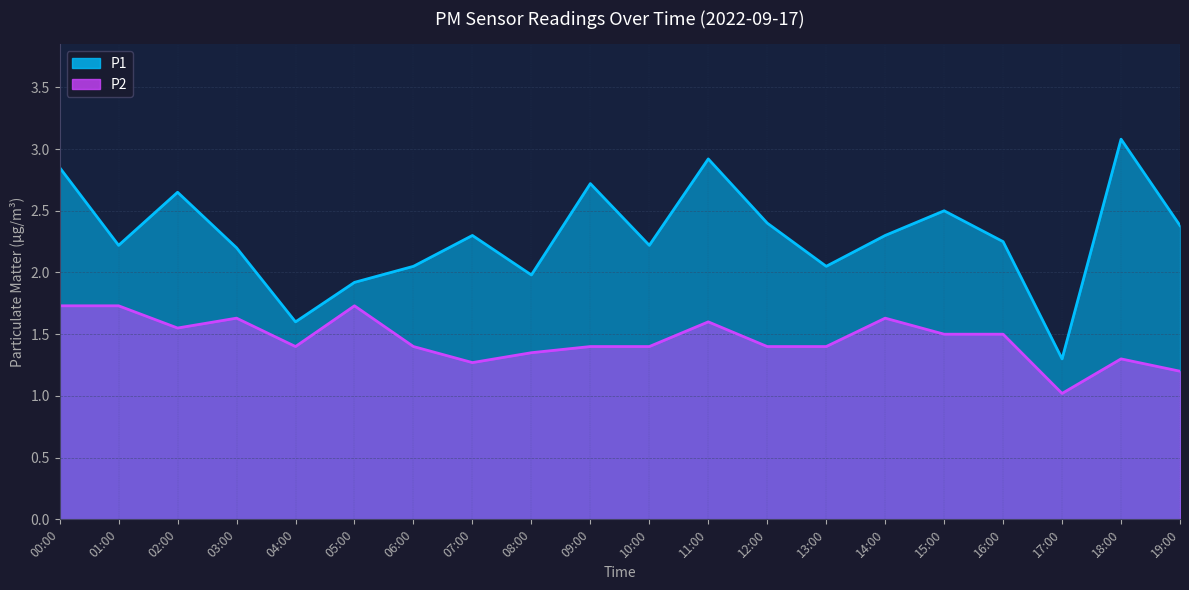

How many values in the P1 series exceed 2?

16